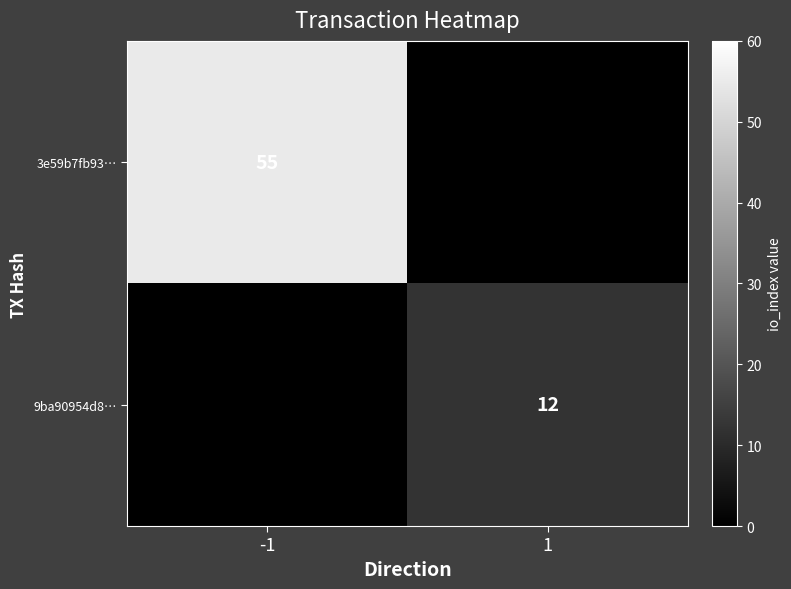

Is it true that 9ba90954d8… equals 7 at 1?

False